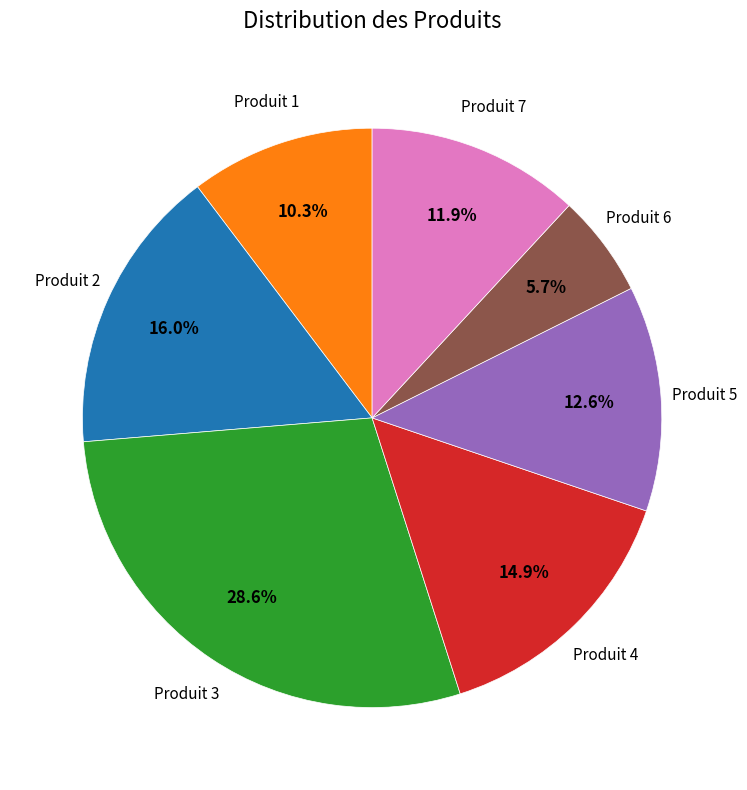

Is there any slice that represents more than half of the pie?

No